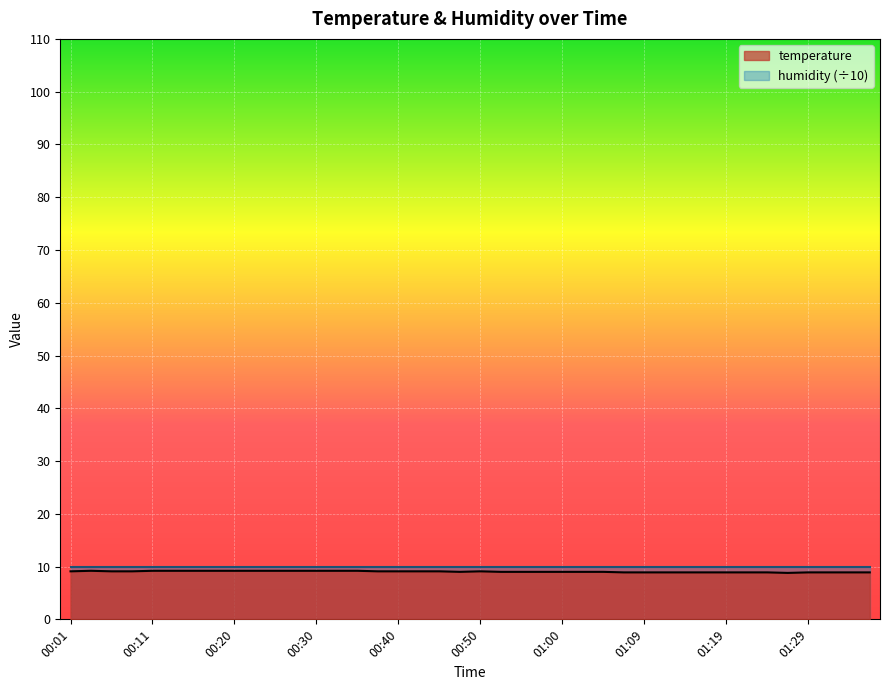

List the labels in order of value, smallest first.

01:27, 01:07, 01:09, 01:12, 01:14, 01:17, 01:19, 01:22, 01:24, 01:29, 01:32, 01:34, 01:37, 00:47, 00:52, 00:55, 00:57, 01:00, 01:02, 01:04, 00:01, 00:06, 00:08, 00:37, 00:40, 00:42, 00:45, 00:50, 00:03, 00:11, 00:13, 00:16, 00:18, 00:20, 00:23, 00:25, 00:28, 00:30, 00:33, 00:35